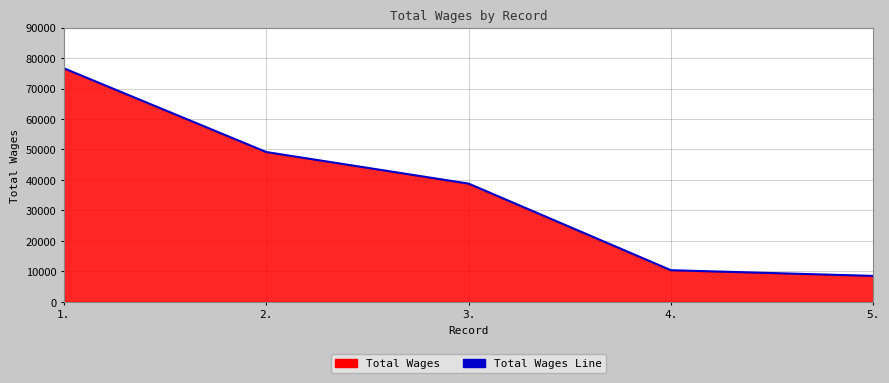

What is the ratio of the value at 5. to the value at 3.?

0.2